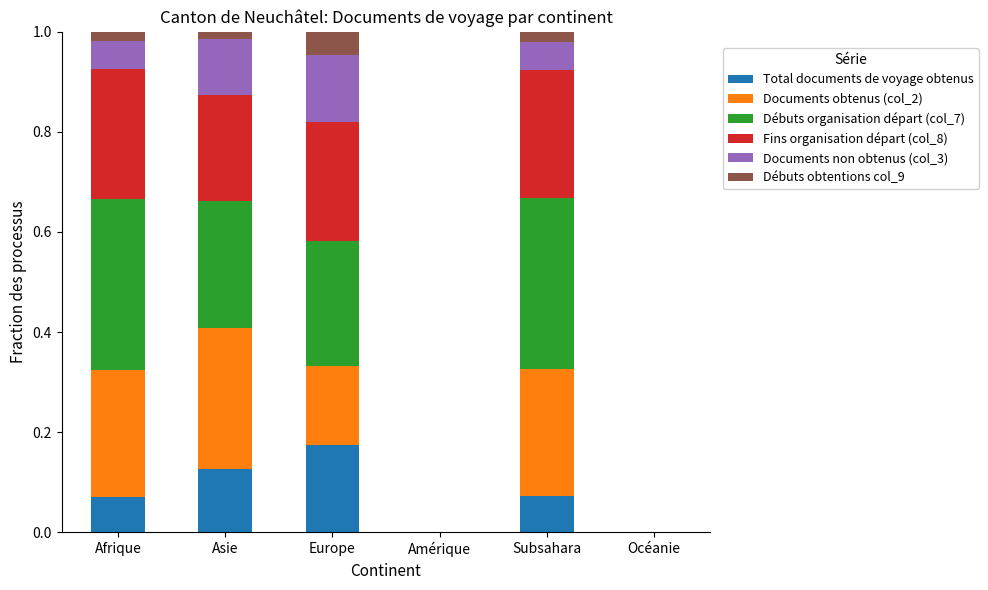

Are the bars horizontal?

No